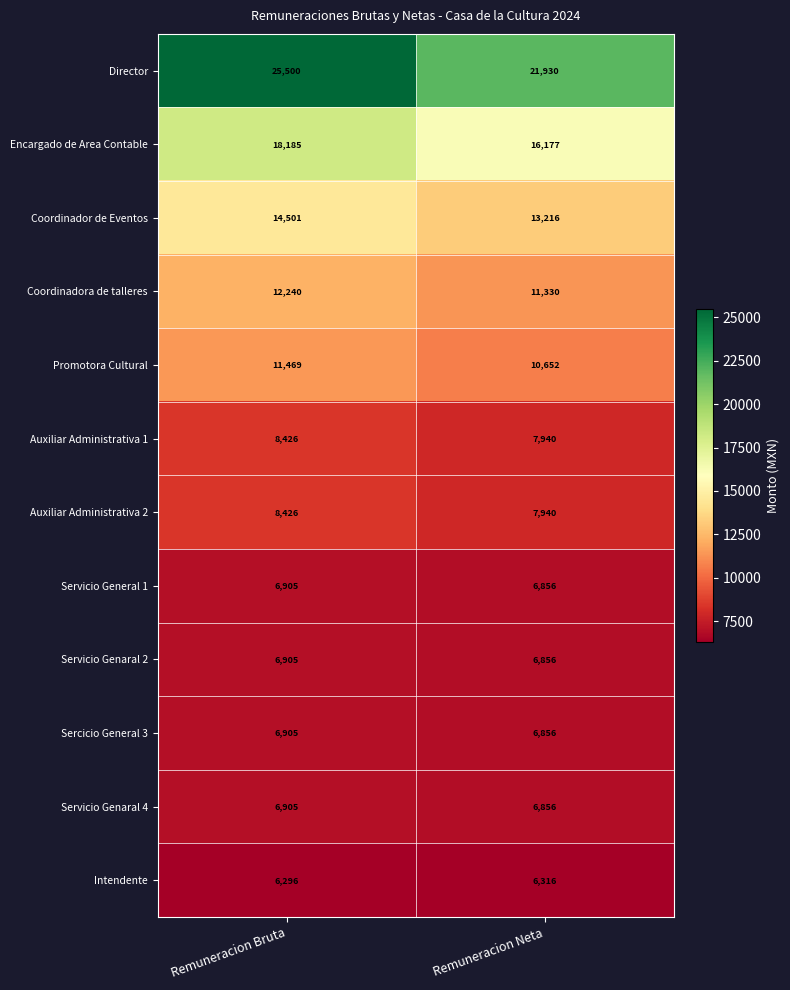

At which category does the chart reach its minimum across all series?

Remuneracion Bruta